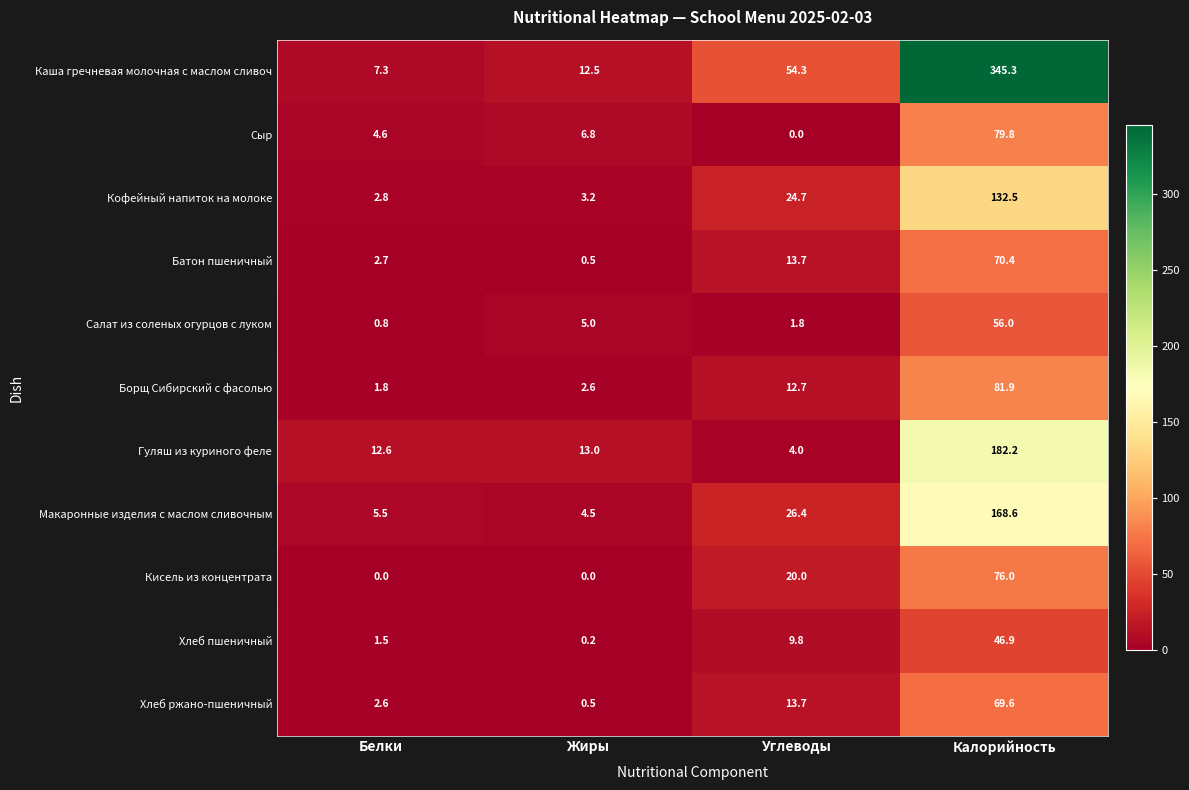

Which series has the widest spread of values?

Каша гречневая молочная с маслом сливоч